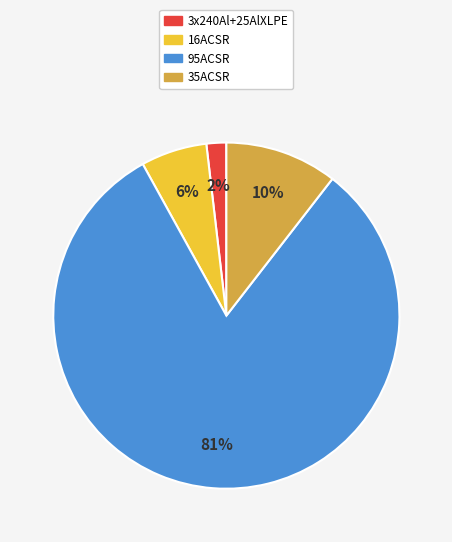

True or false: 95ACSR accounts for 81% of the total.

True